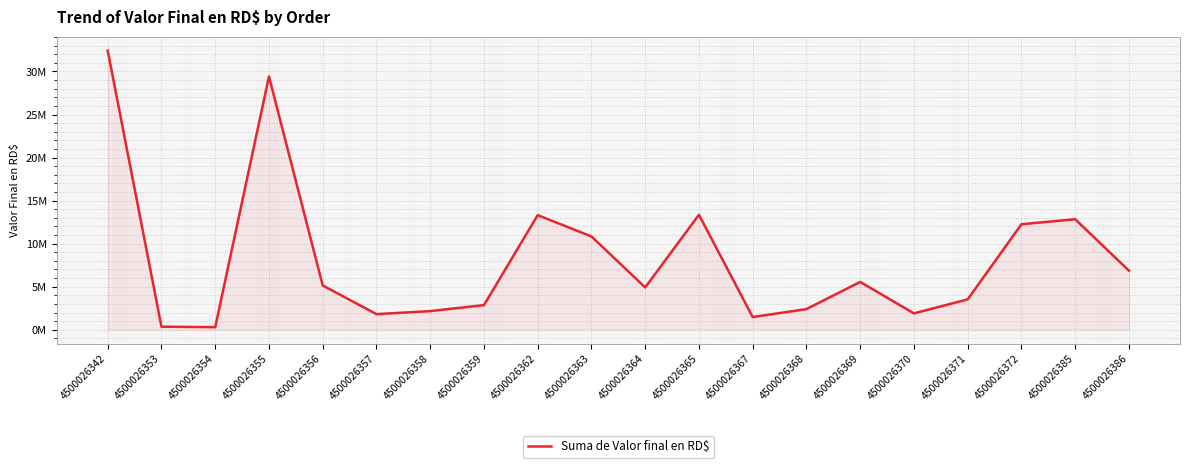

Does the chart display data point markers on the line(s)?

No